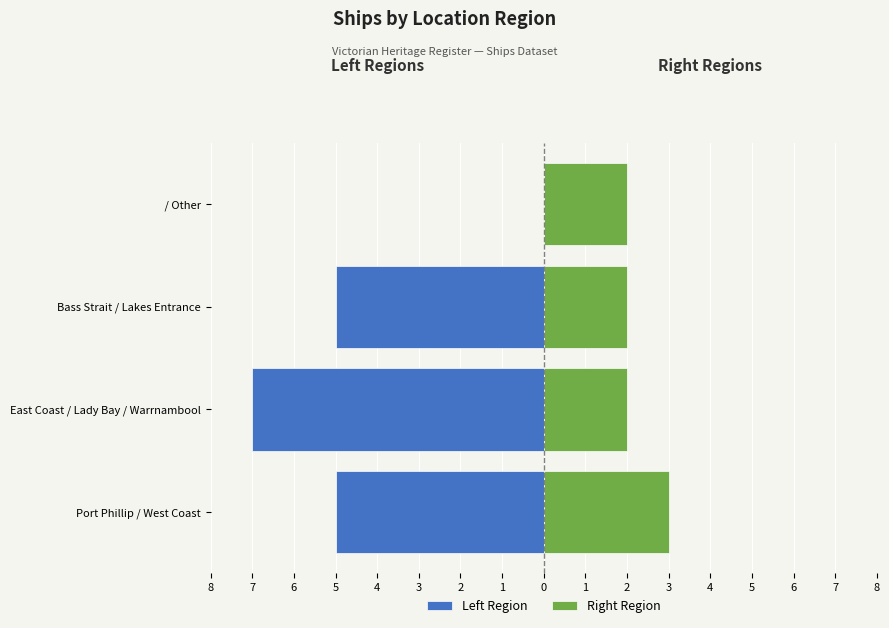

Which series changed the most between East Coast / Lady Bay / Warrnambool and / Other?

Left Region